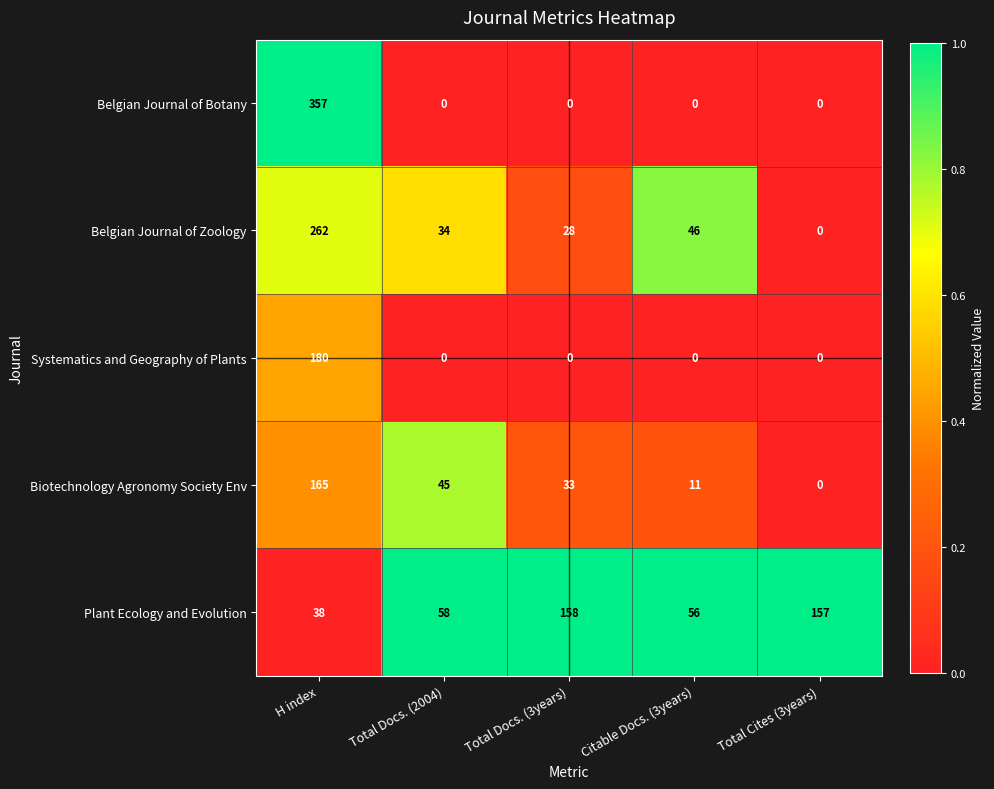

Which series changed the most between H index and Total Cites (3years)?

Belgian Journal of Botany